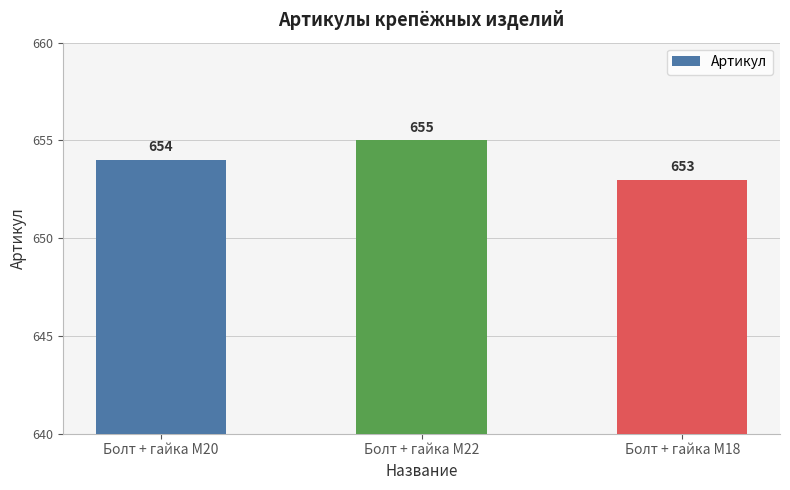

What is the ratio of the value at Болт + гайка M22 to the value at Болт + гайка M20?

1.0